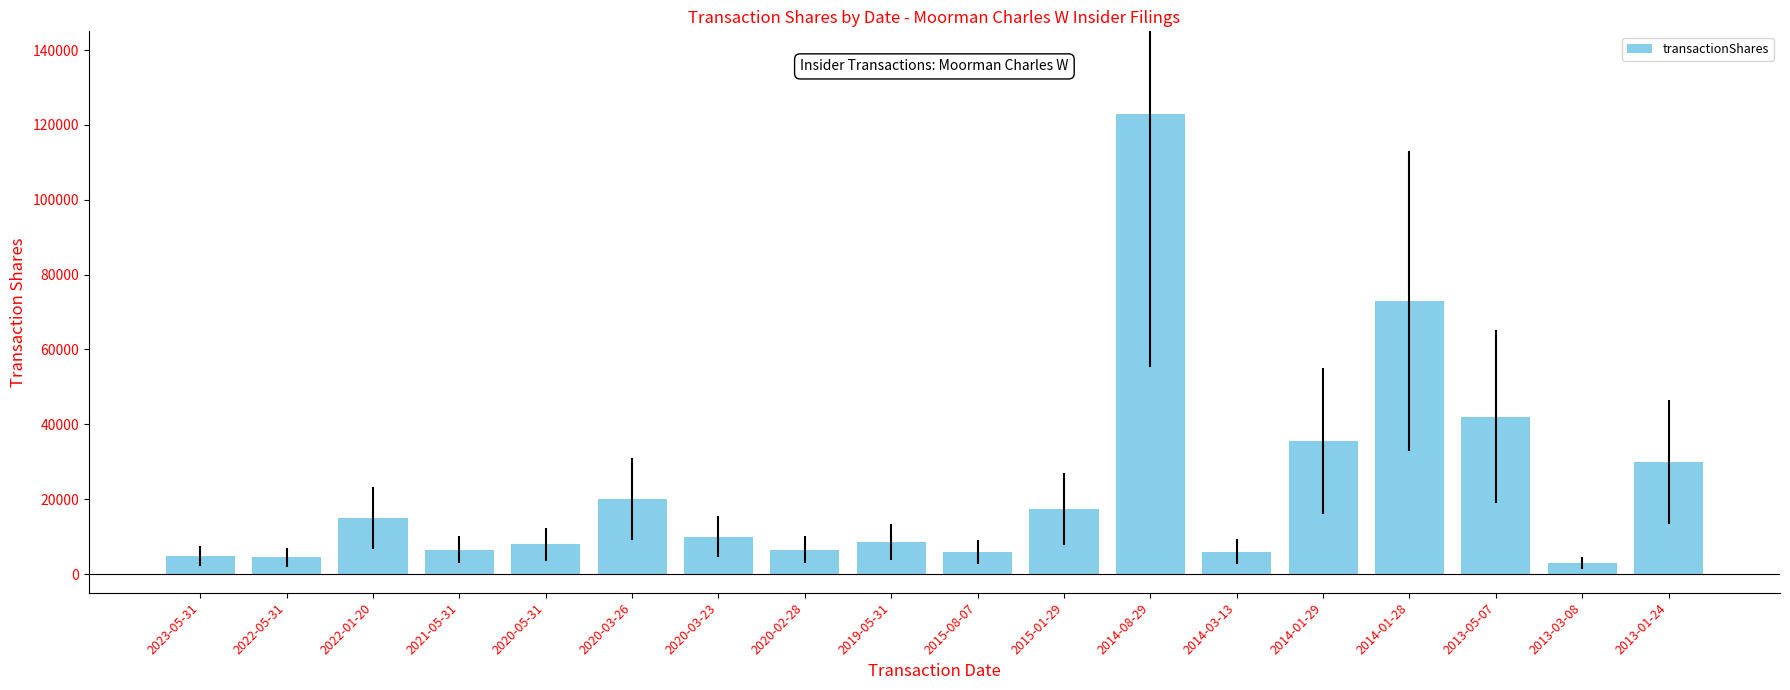

What is the difference between the second highest and second lowest values?

68532